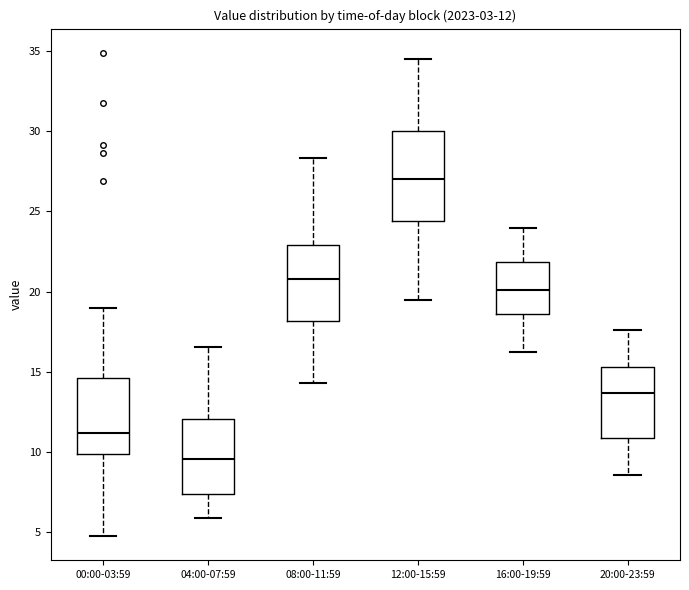

Which box is the tallest, from its lower edge to its upper edge?

12:00-15:59